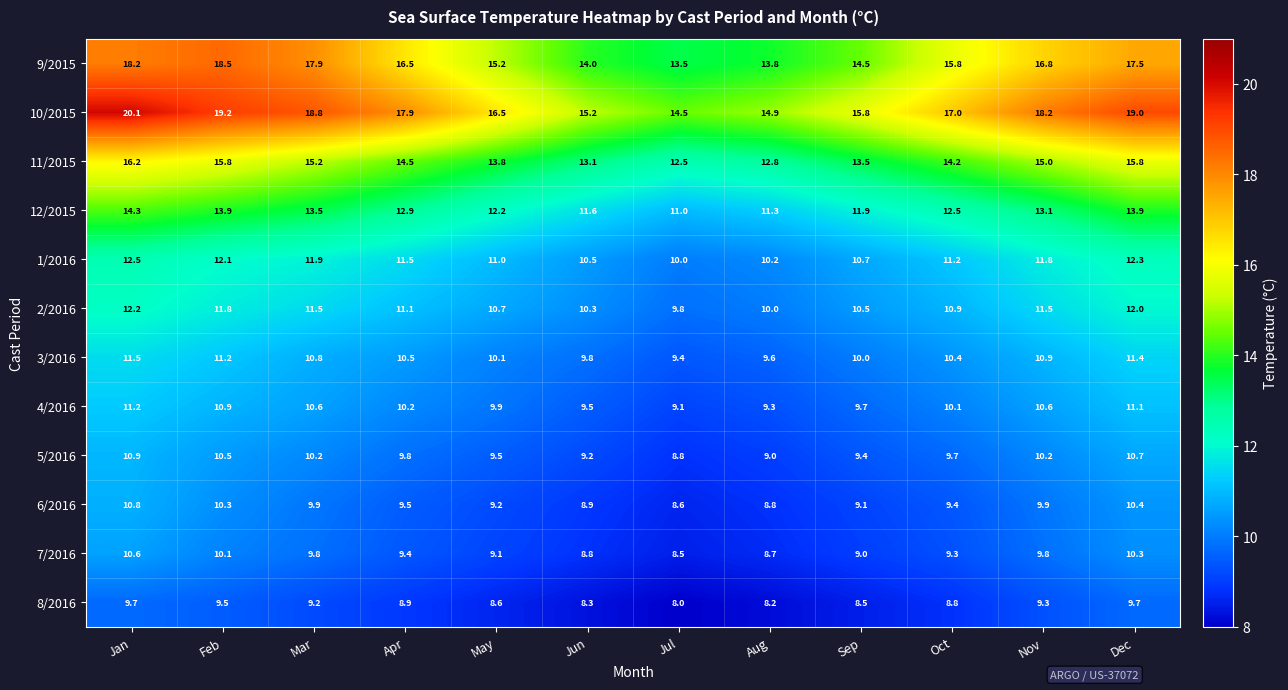

The value of 6/2016 at Oct is 6.1. True or false?

False